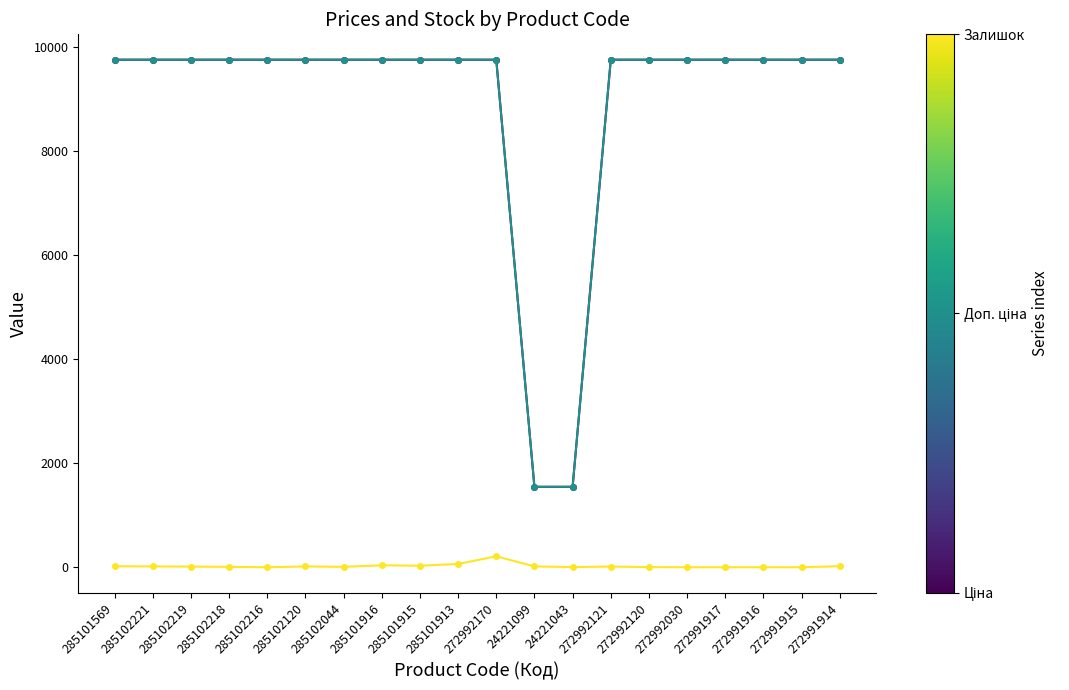

What is the greatest value displayed?

9764.4